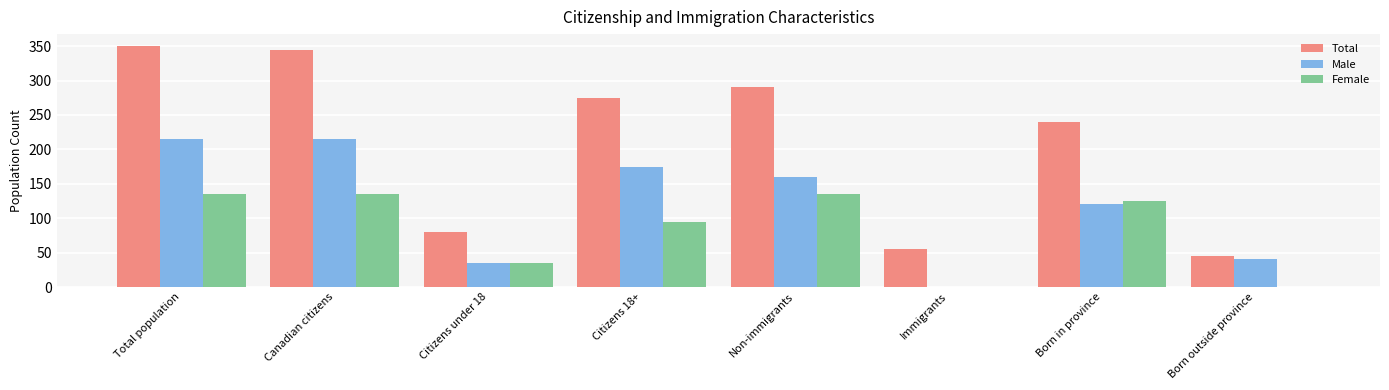

Is the value of Female at Non-immigrants greater than the value of Male at Non-immigrants?

No